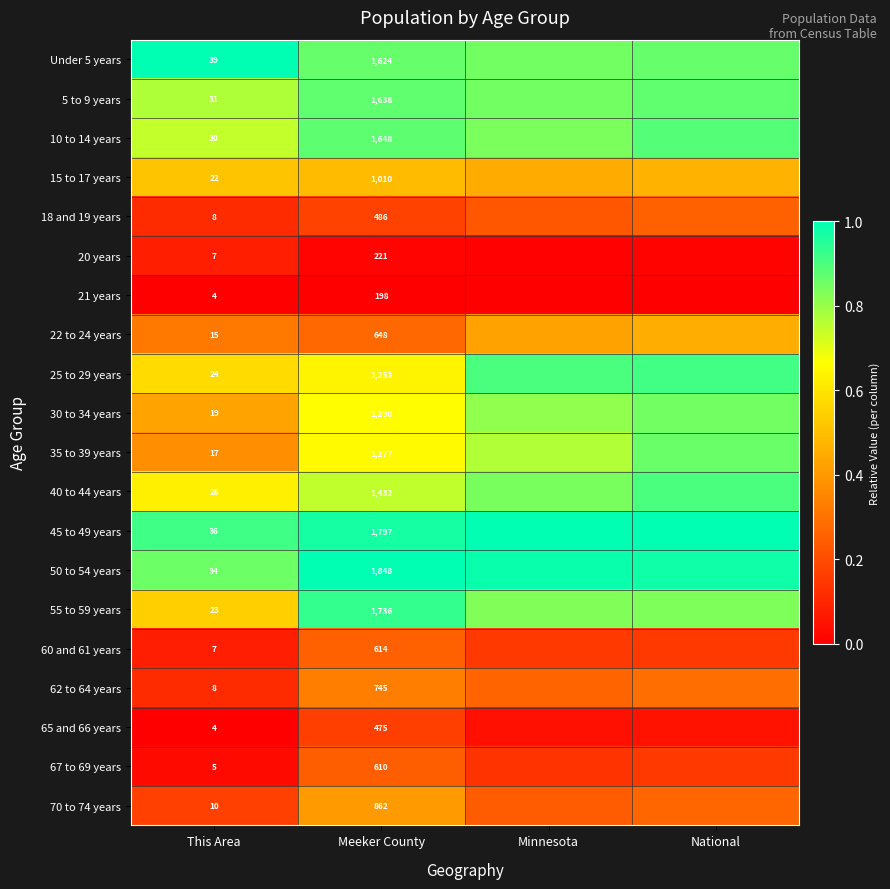

Is the value of 22 to 24 years at This Area greater than the value of 25 to 29 years at Meeker County?

No